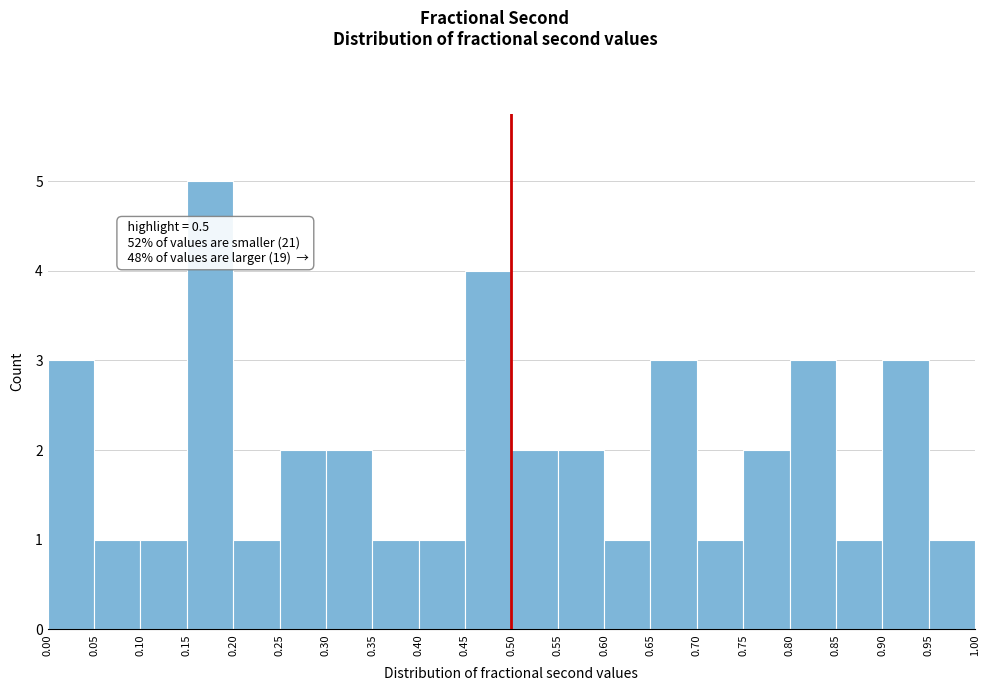

Which range on the x-axis has the tallest bar?

0.15 to 0.20